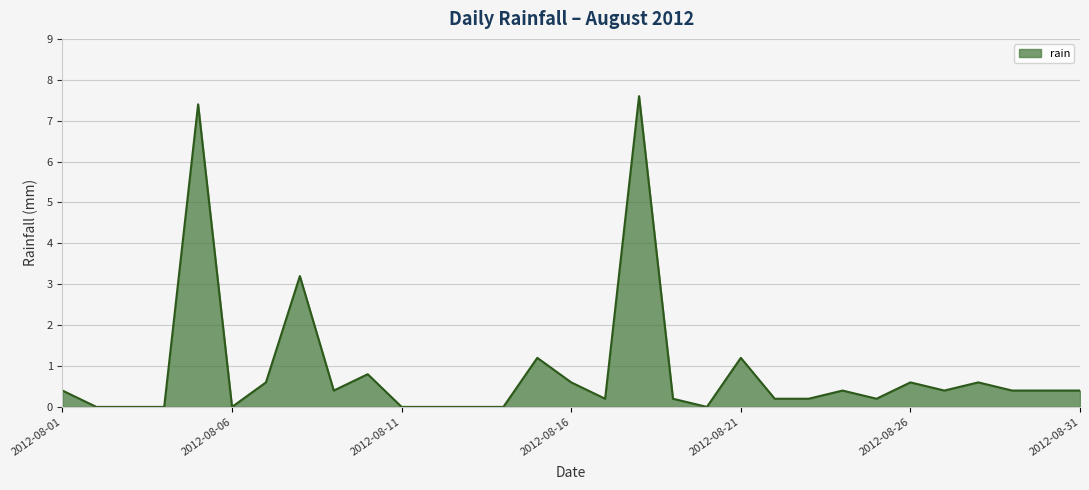

What is the greatest value displayed?

7.6